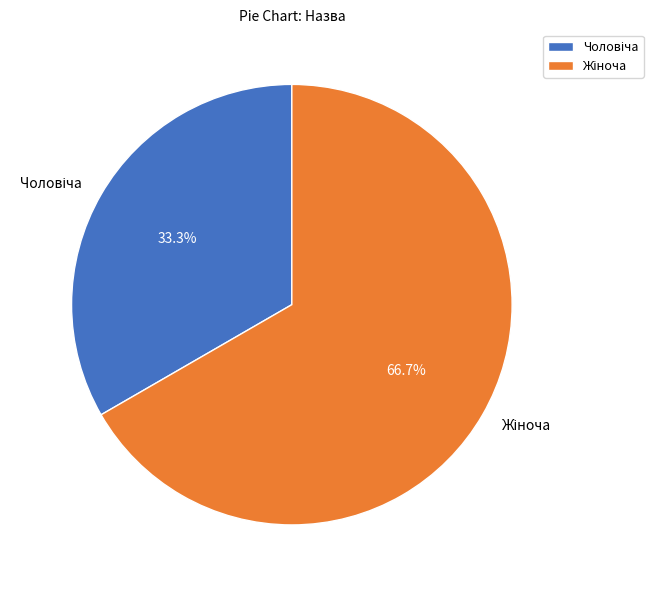

Does any single category account for the majority?

Yes